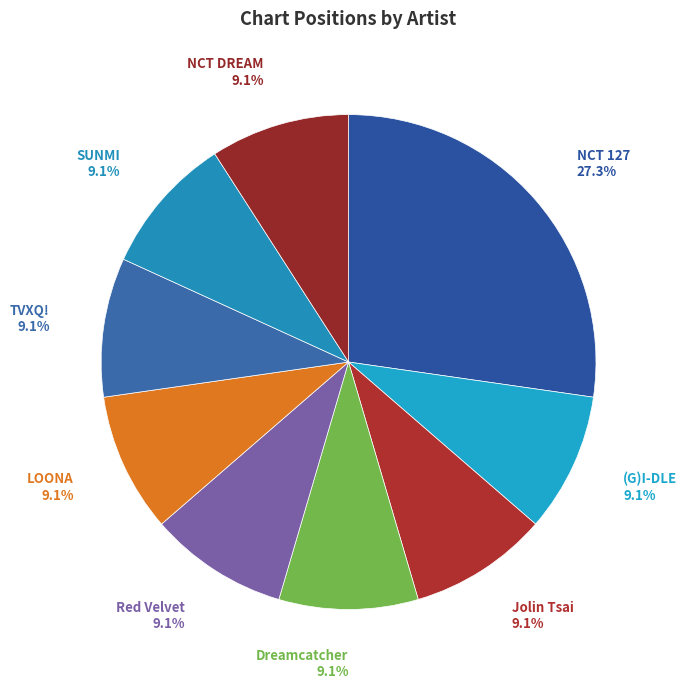

What percentage is NOT represented by Red Velvet?

90.9%